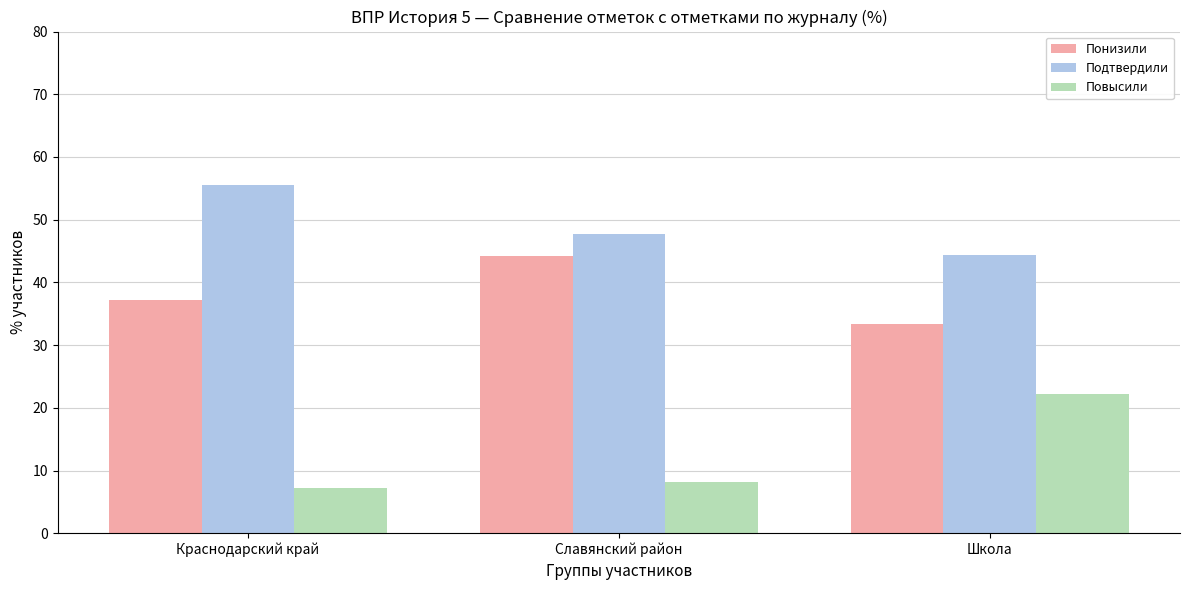

Does the chart contain any negative values?

No